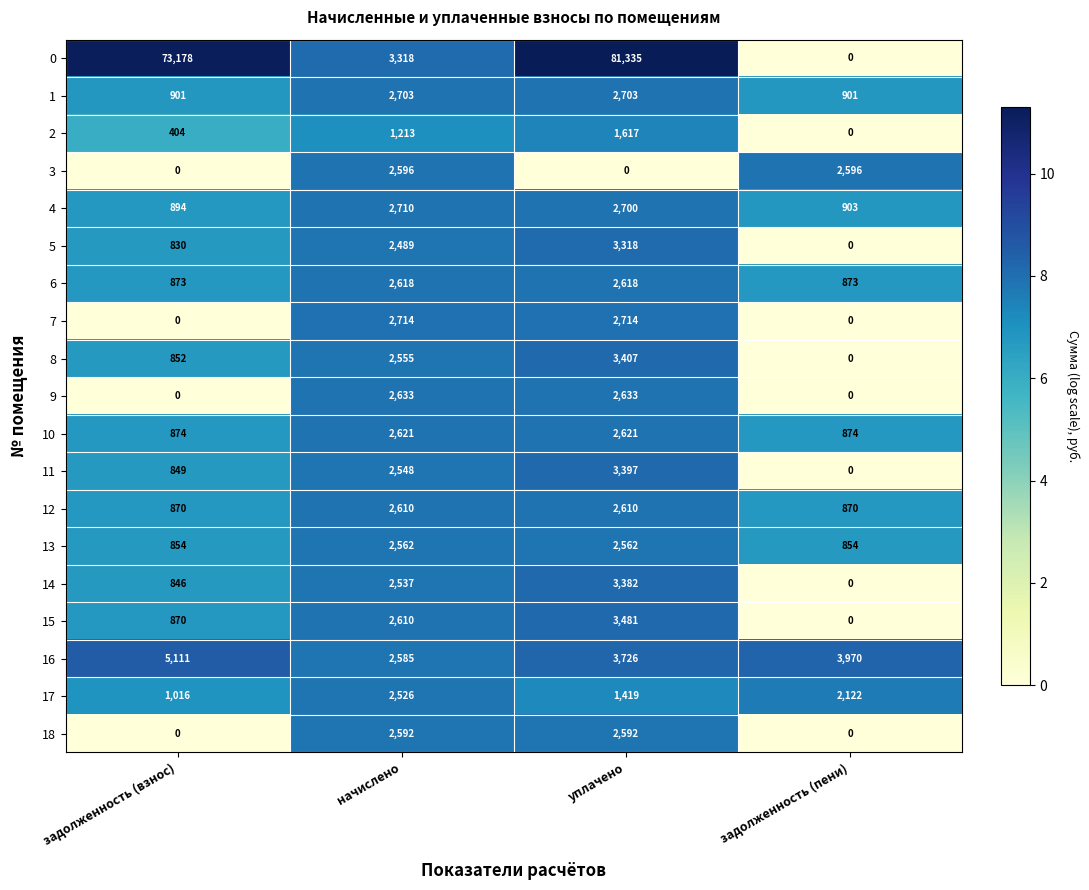

List the series in order of their peak value, lowest first.

2, 17, 13, 18, 3, 12, 6, 10, 9, 1, 4, 7, 5, 14, 11, 8, 15, 16, 0